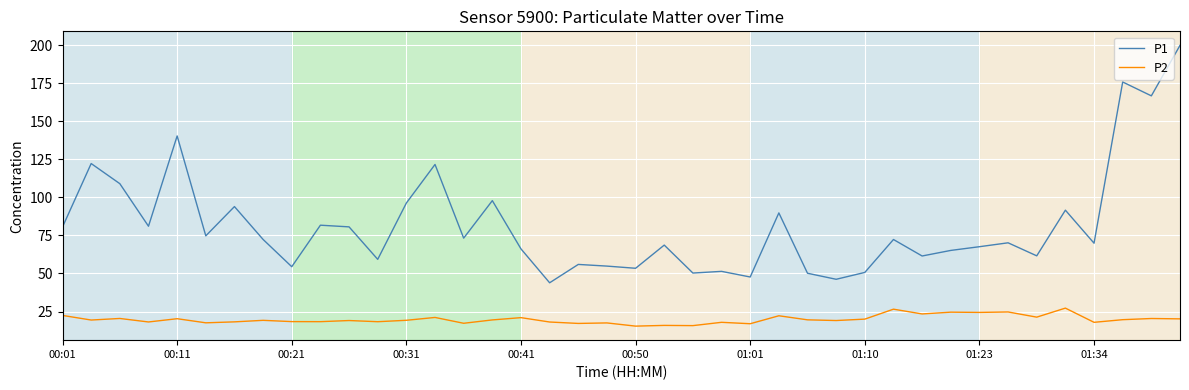

Rank the series by their average value, from lowest to highest.

P2, P1